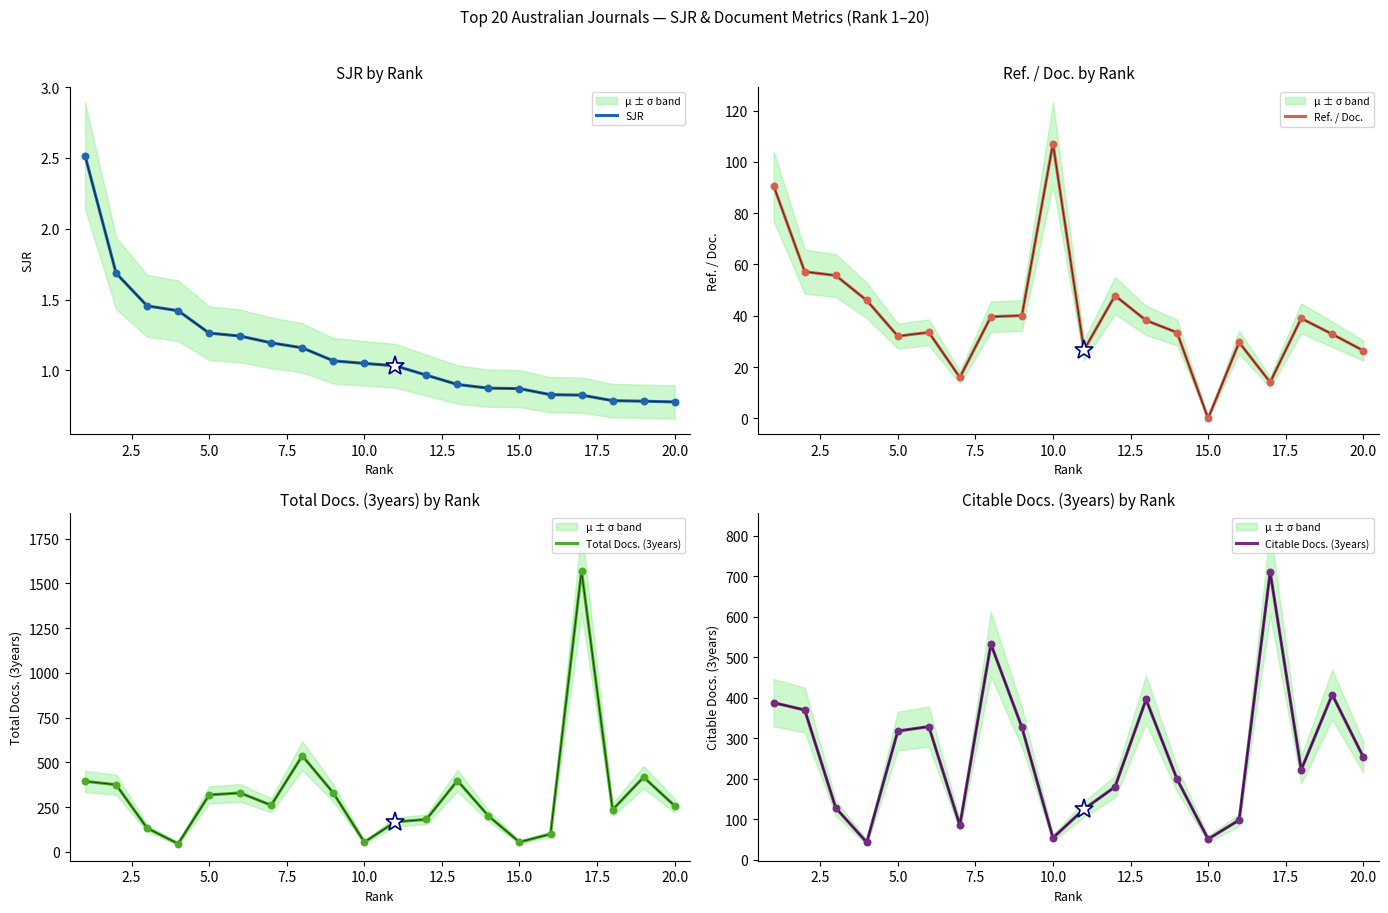

At how many categories does at least one series exceed 1477?

1